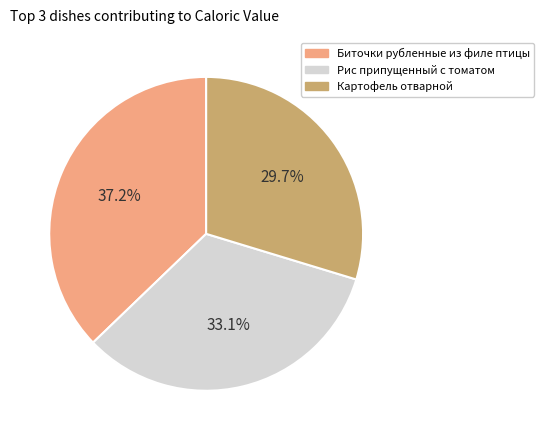

Is there a majority slice in this chart?

No